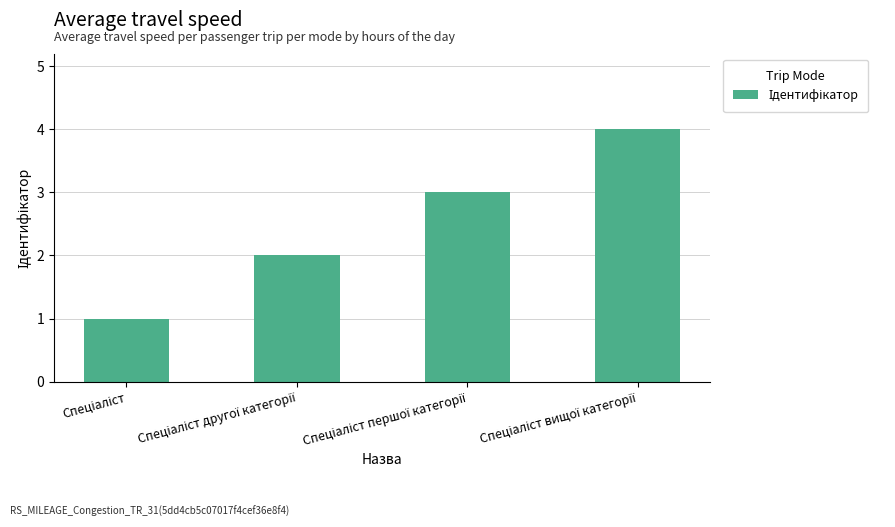

Does the chart contain stacked bars?

No